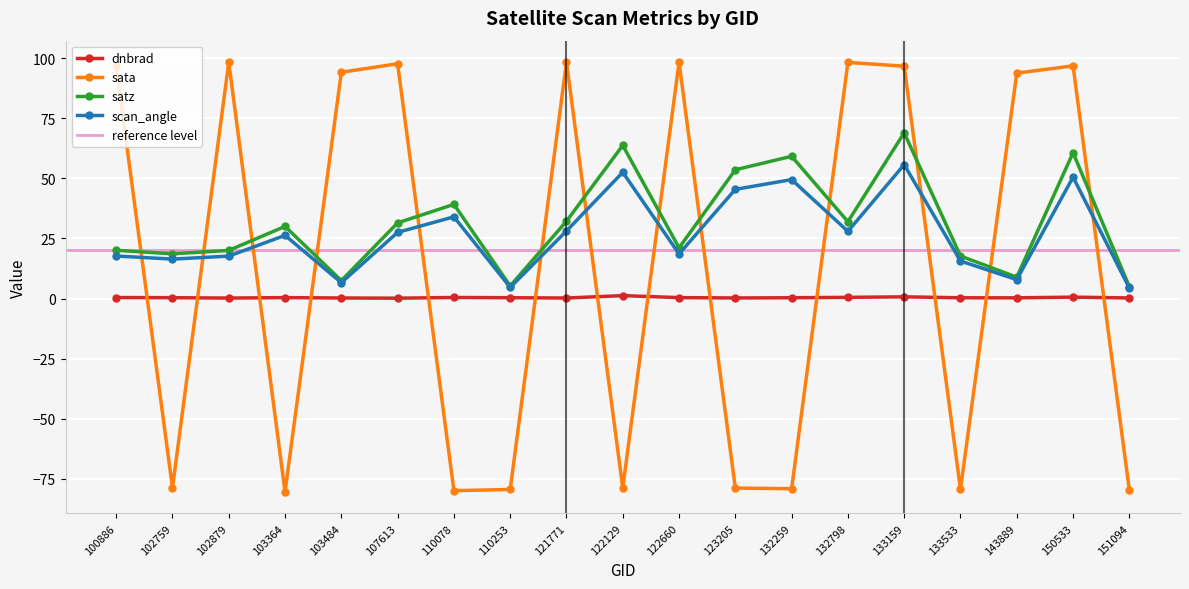

How many data points in satz are above 29?

10